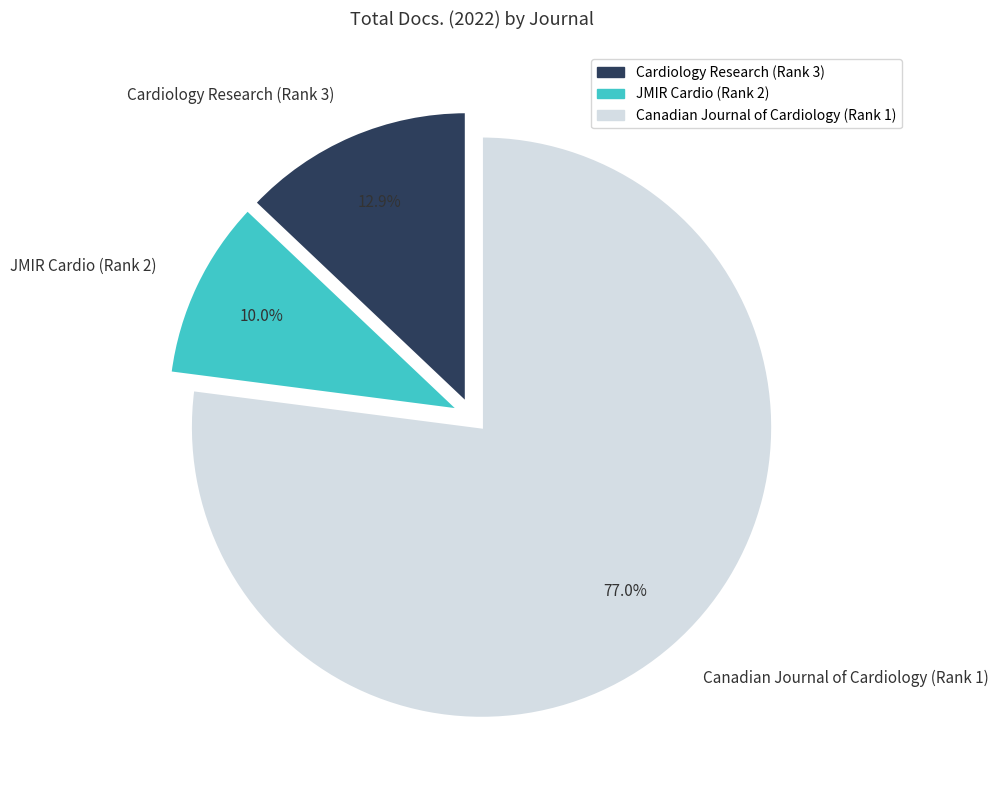

Is there a majority slice in this chart?

Yes